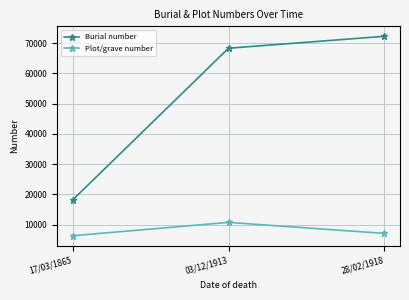

True or false: Burial number has a value of 25672 at 28/02/1918.

False